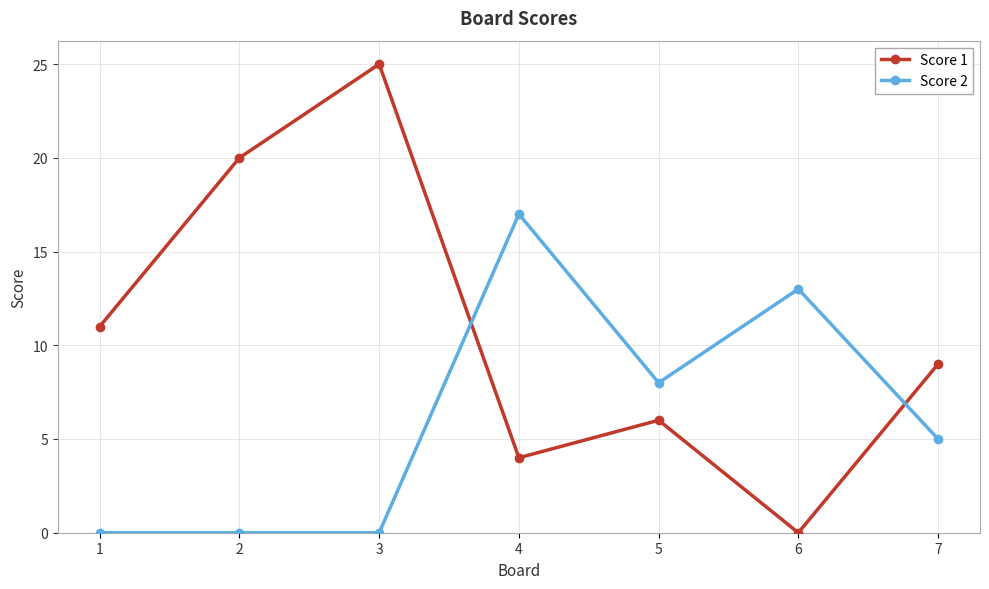

True or false: Score 1 and Score 2 intersect in this chart.

True